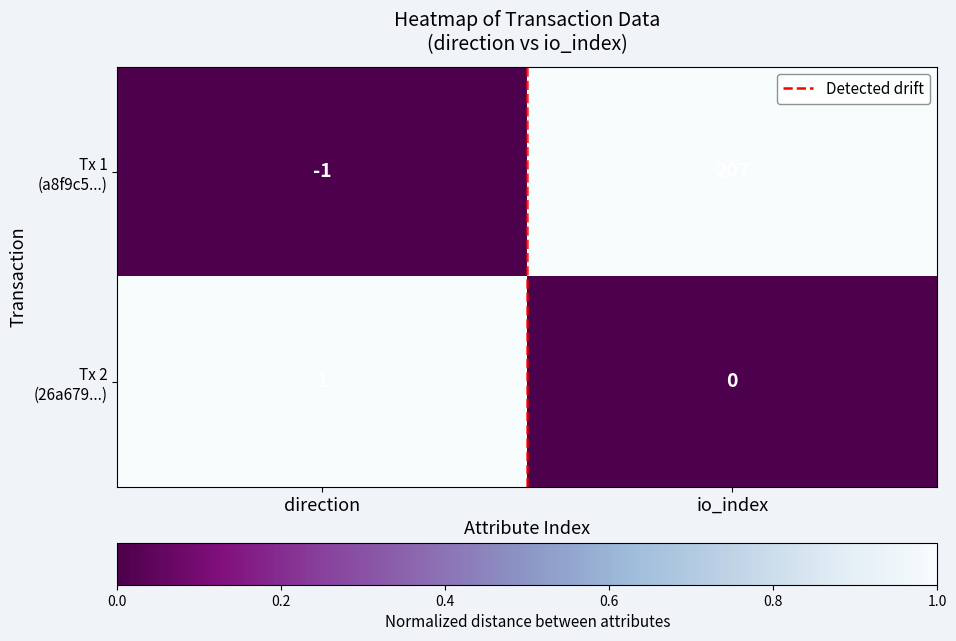

Which label corresponds to the smallest value in the chart?

direction